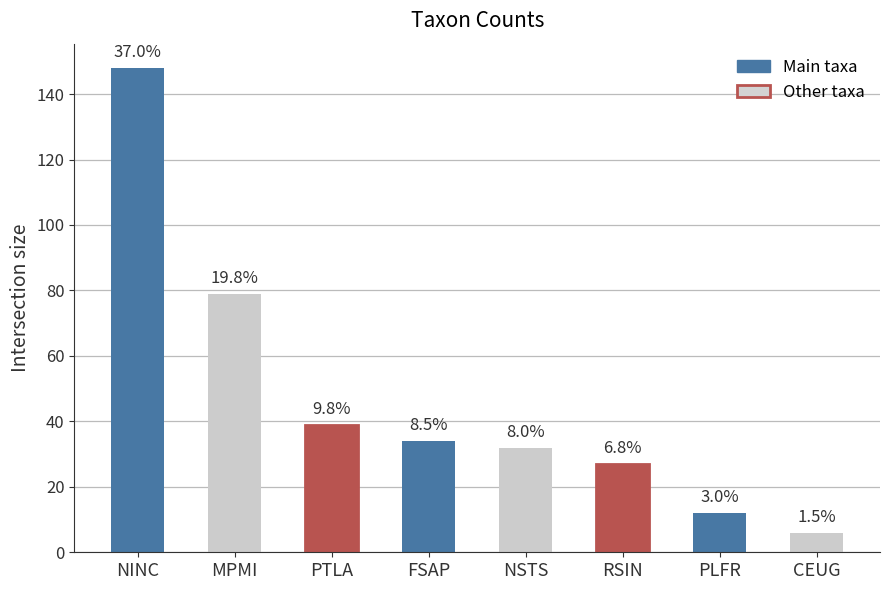

What is the difference between the values at CEUG and FSAP?

28